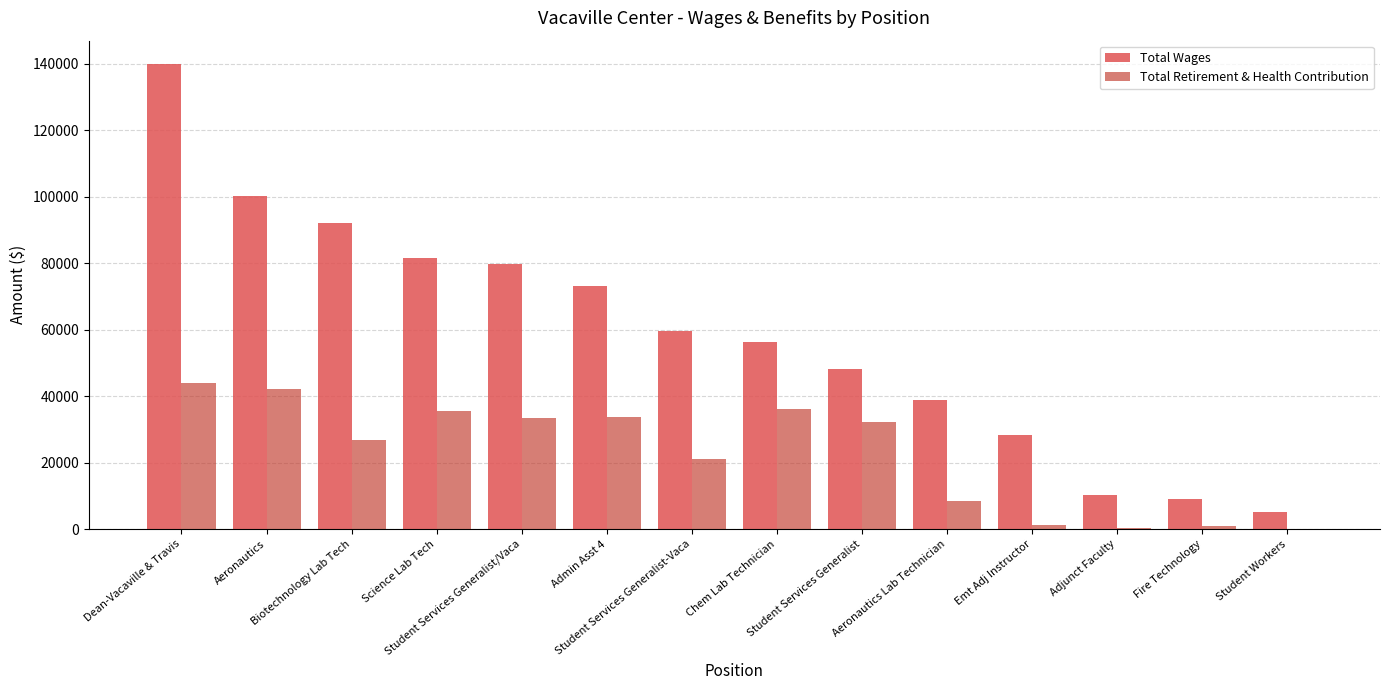

Which series has the widest spread of values?

Total Wages